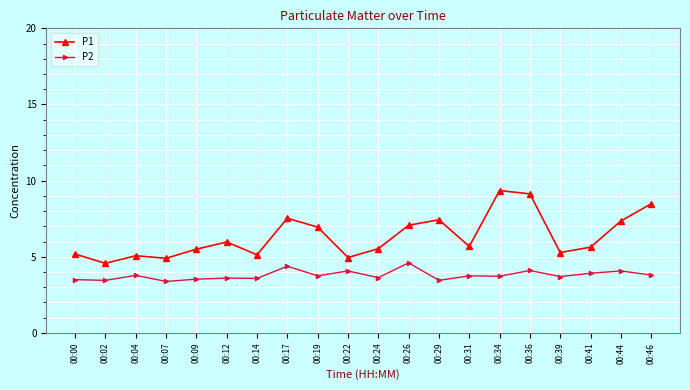

The P1 series shows 4.1 at 00:36. True or false?

False